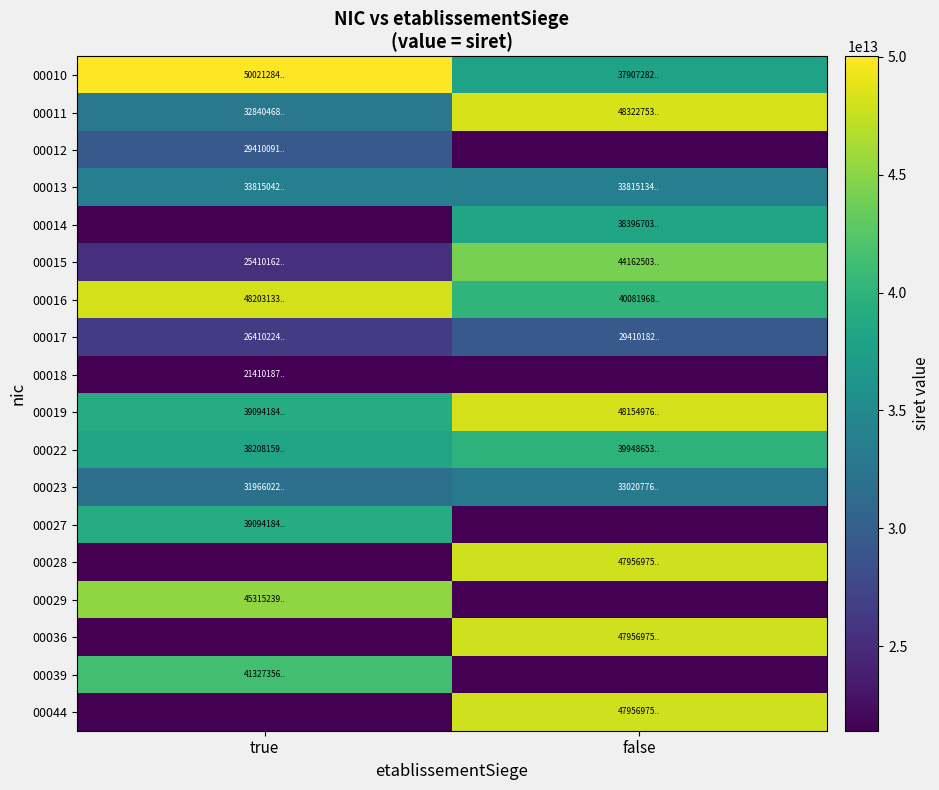

What is the total value across all series at true?

502525742200272